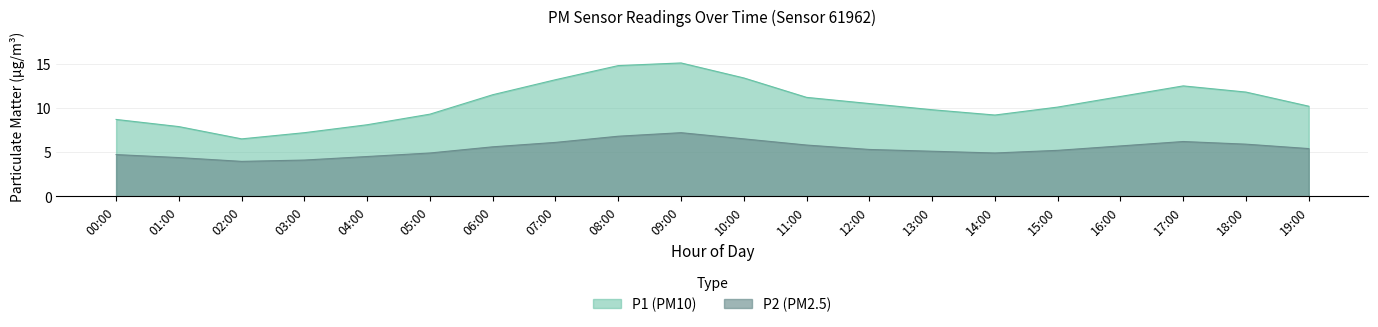

What is the highest value of the P1 series?

15.1